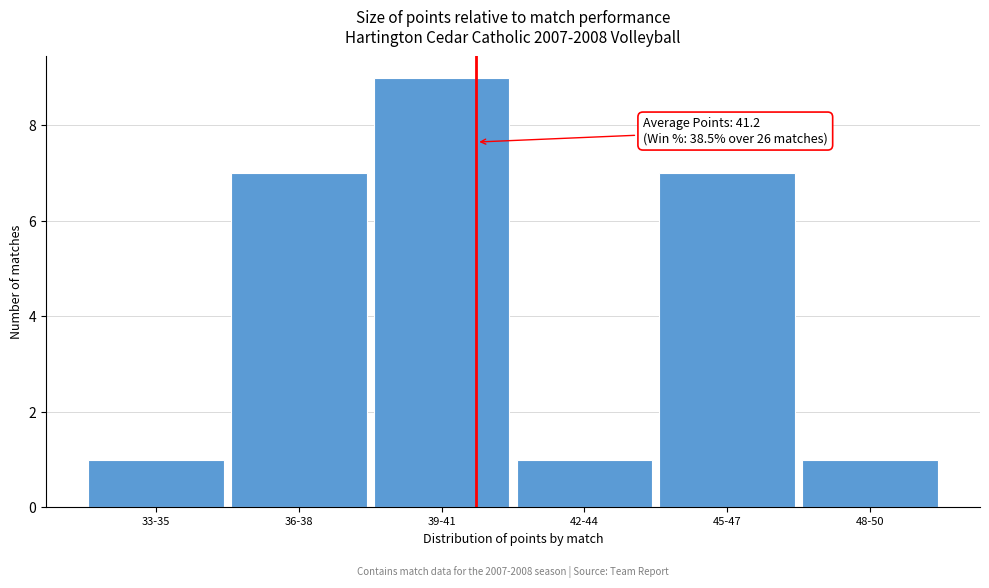

Reading left to right, what are all the values shown in this chart?

33-35=1	36-38=7	39-41=9	42-44=1	45-47=7	48-50=1